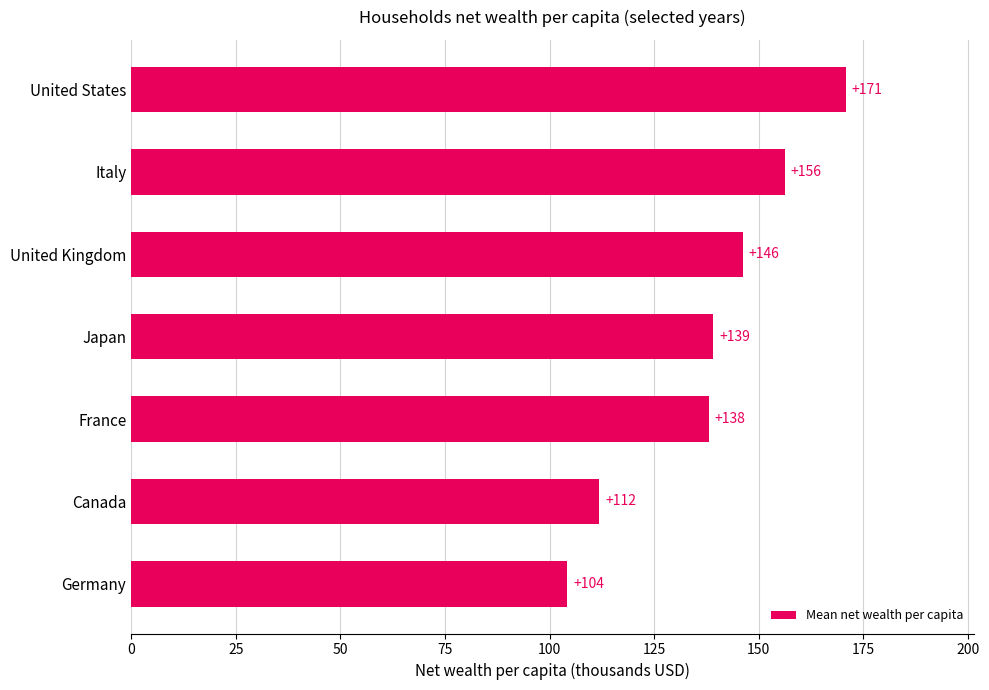

What is the greatest value displayed?

170.8